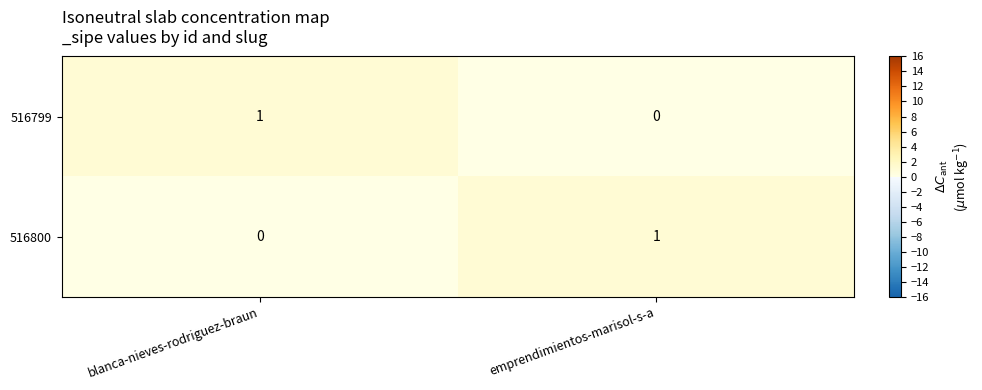

At which label does 516800 reach its peak?

emprendimientos-marisol-s-a